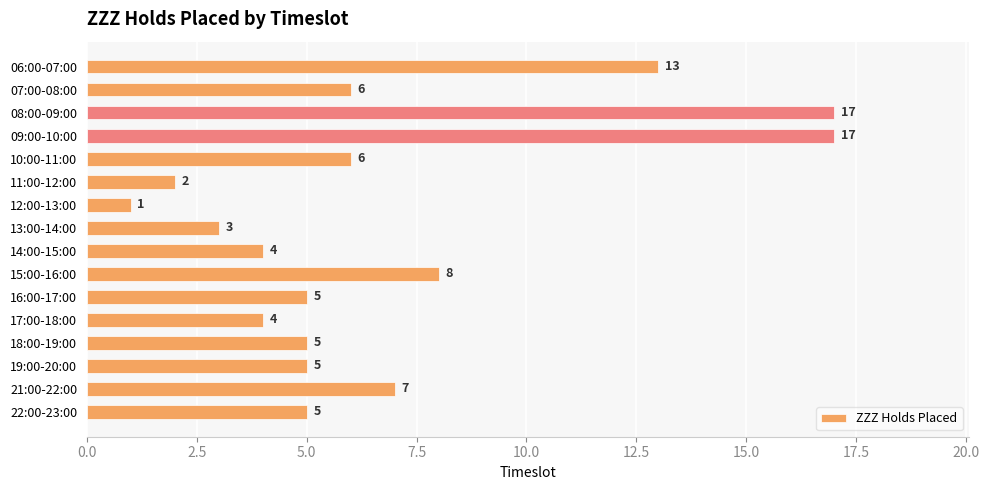

Between 22:00-23:00 and 09:00-10:00, which is larger?

09:00-10:00